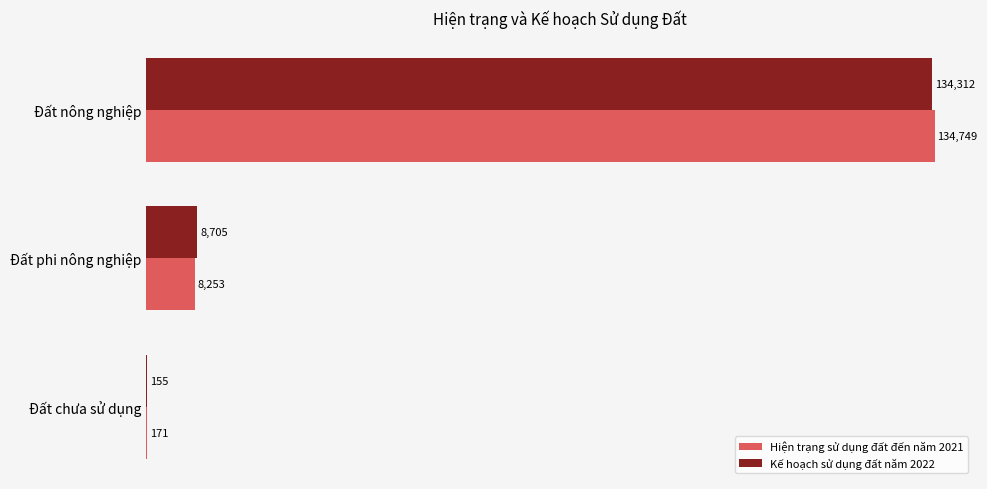

Which label corresponds to the largest value in the chart?

Đất nông nghiệp